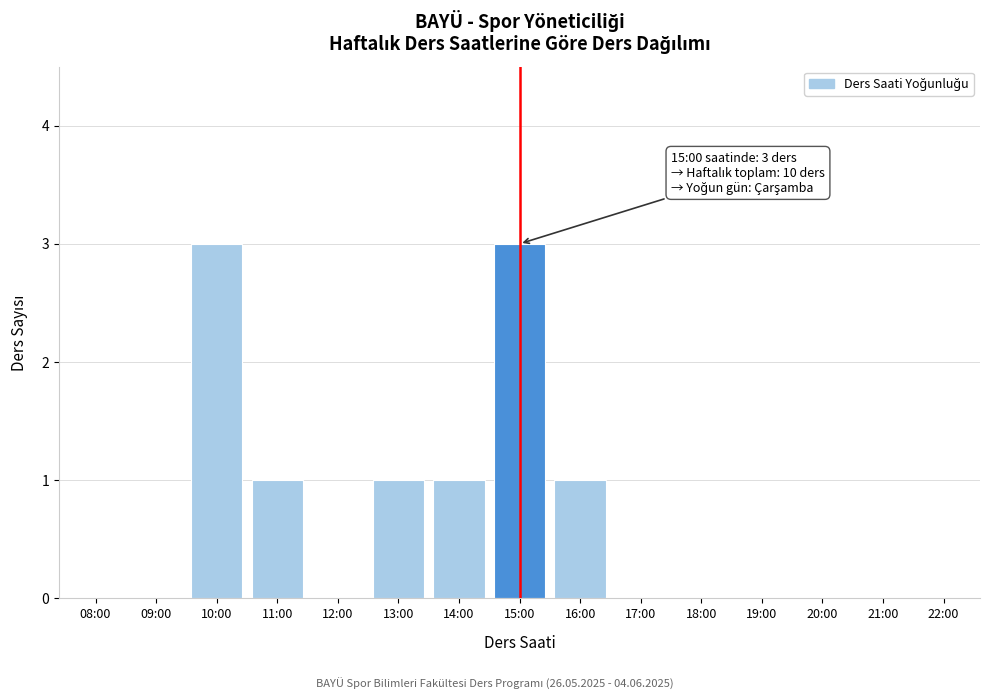

Reading left to right, transcribe all the data shown in this chart.

08:00=0	09:00=0	10:00=3	11:00=1	12:00=0	13:00=1	14:00=1	15:00=3	16:00=1	17:00=0	18:00=0	19:00=0	20:00=0	21:00=0	22:00=0